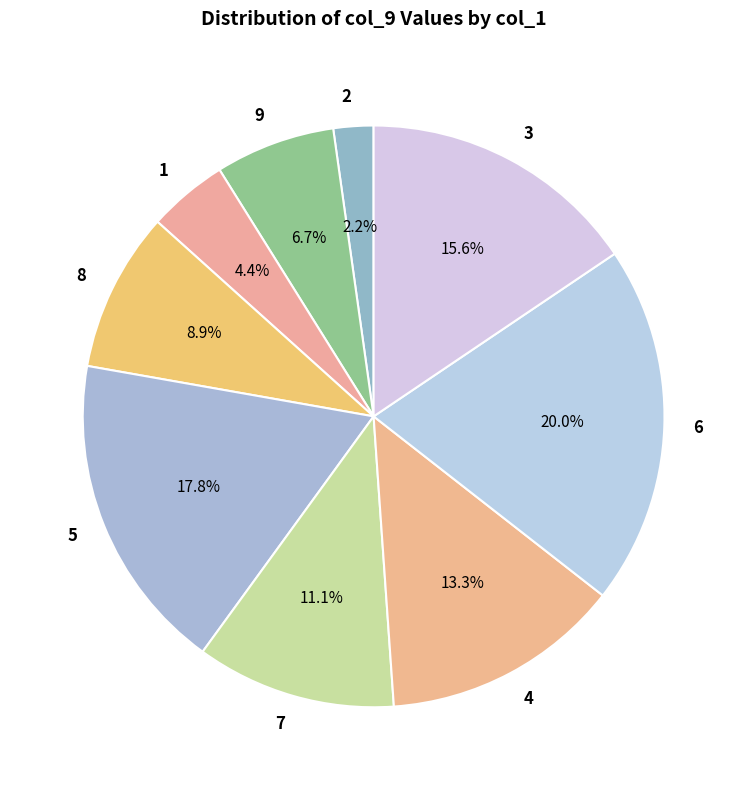

Which category has the biggest portion of the pie?

6